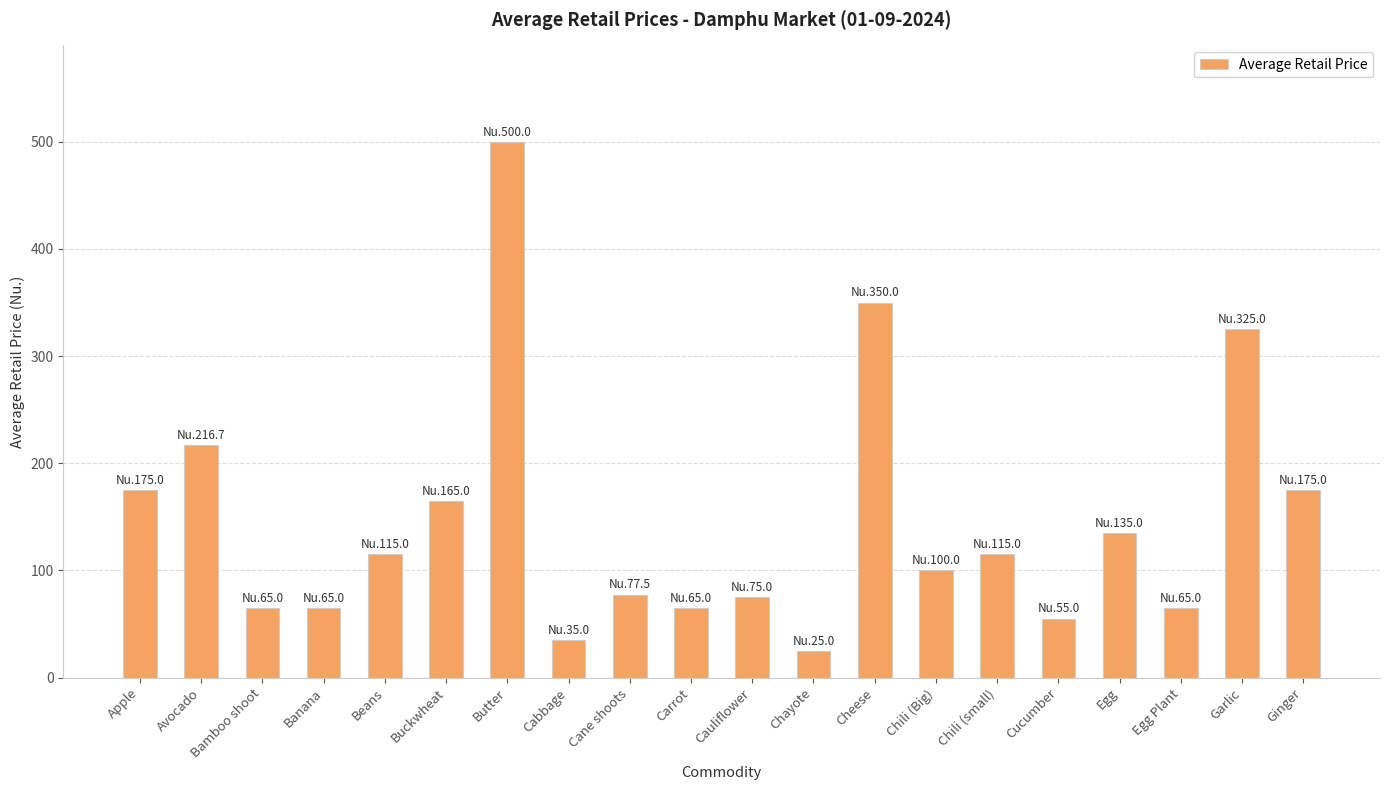

Does the chart contain stacked bars?

No